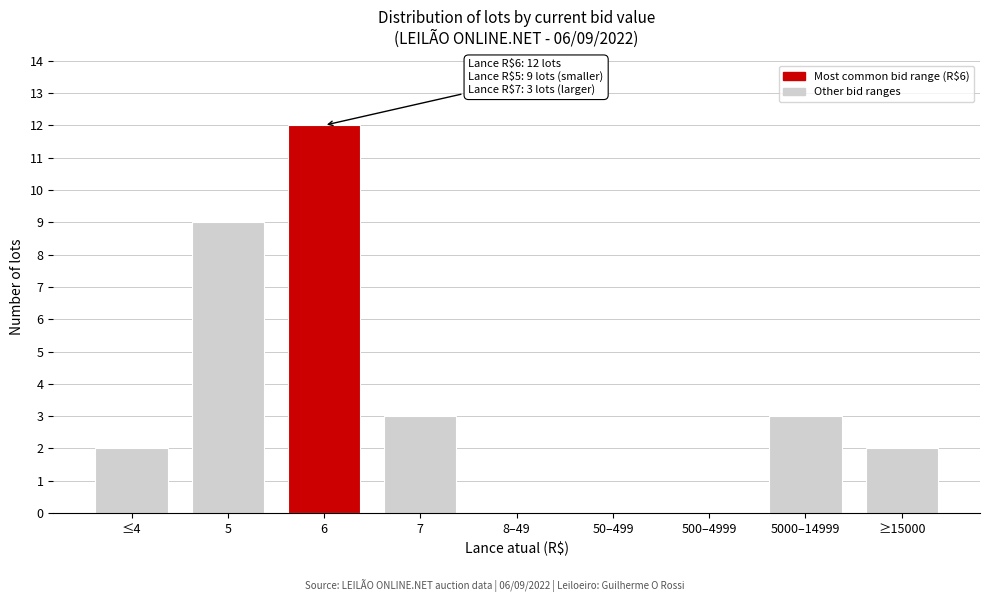

Reading left to right, extract all data points from this chart.

≤4=2	5=9	6=12	7=3	8–49=0	50–499=0	500–4999=0	5000–14999=3	≥15000=2